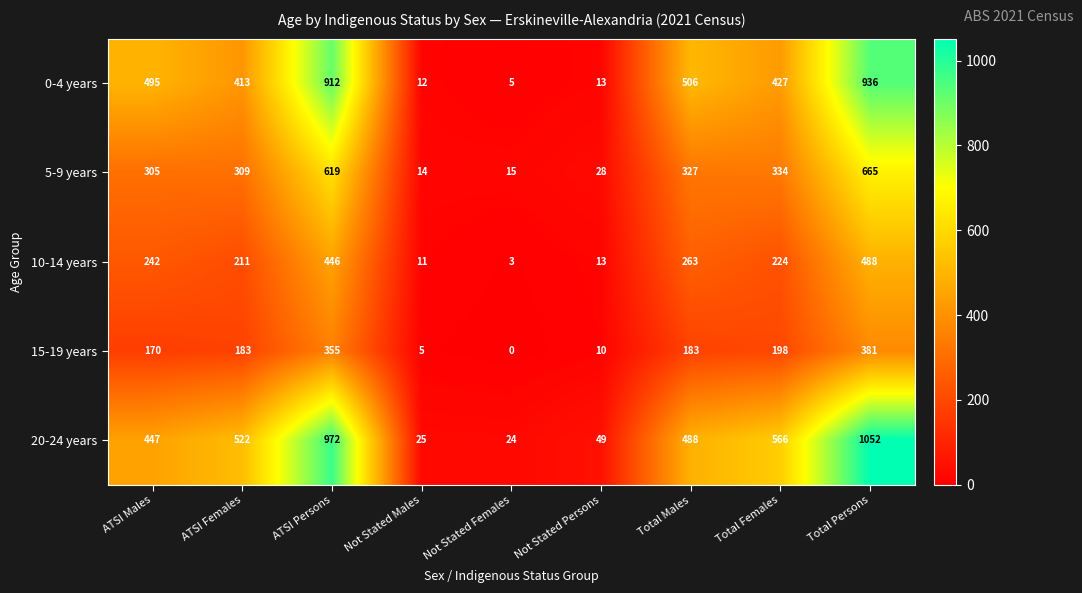

The value of 10-14 years at ATSI Males is 95. True or false?

False